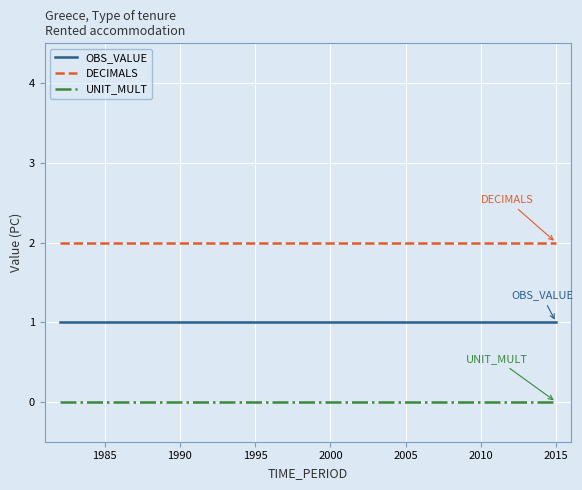

What is the average value of the OBS_VALUE series?

1